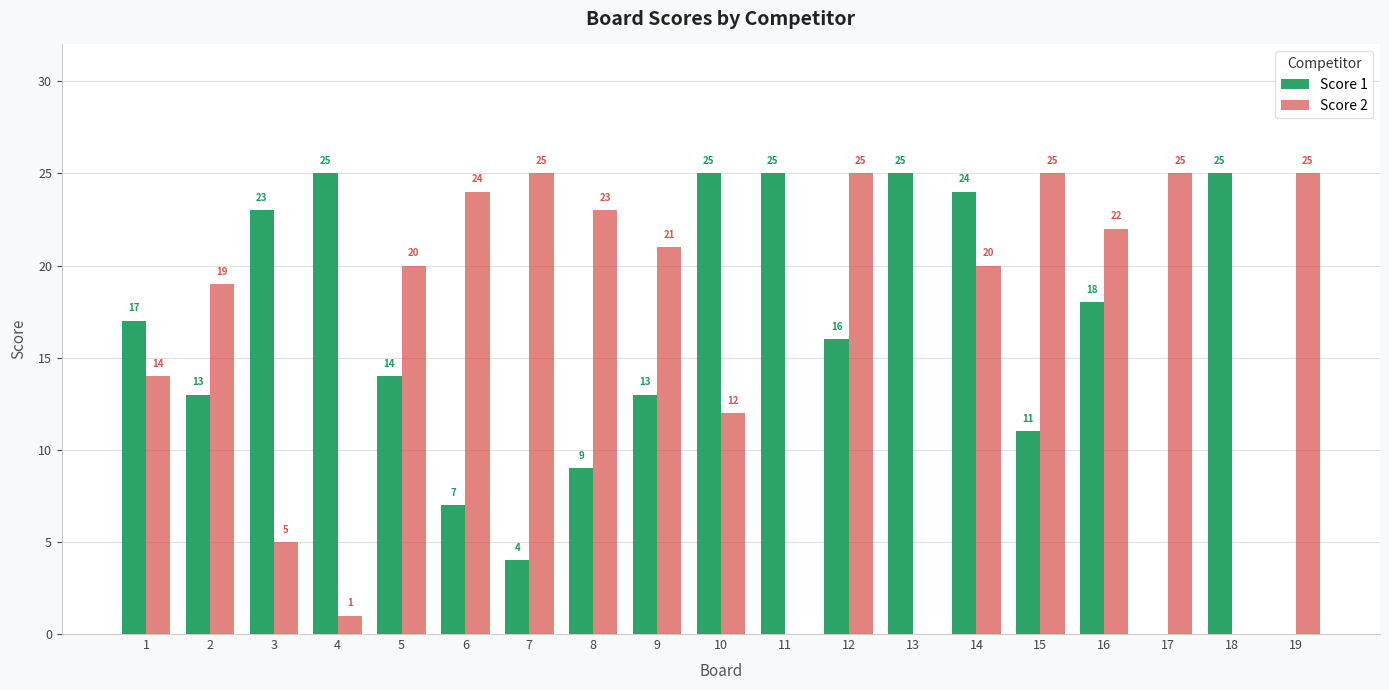

Does the chart contain stacked bars?

No